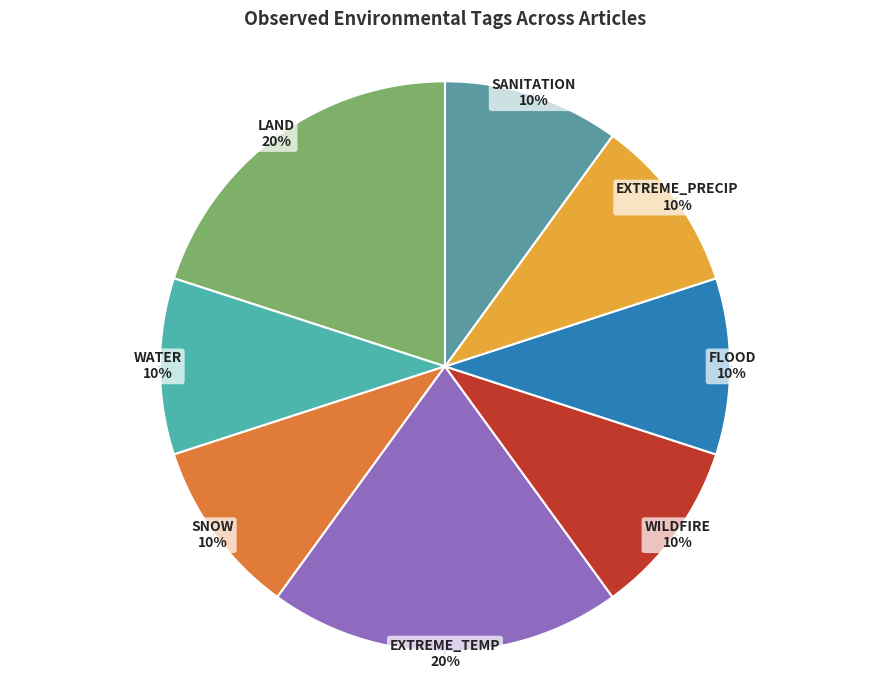

Approximately how many times larger is the value at WATER compared to LAND?

0.5